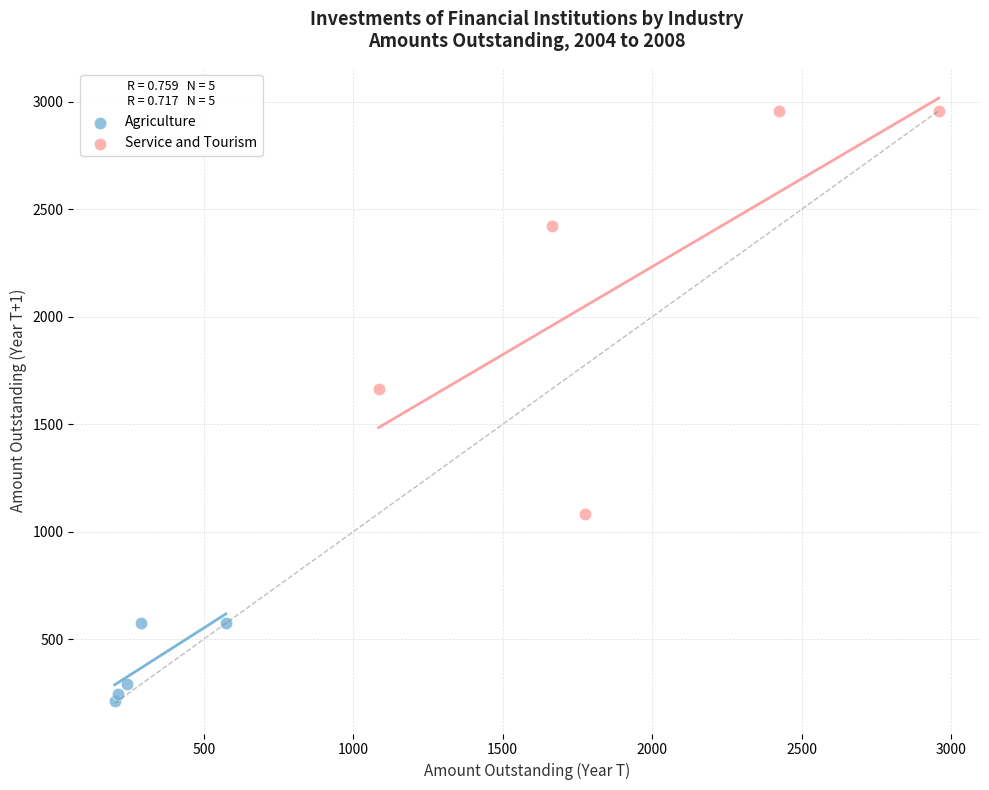

Which series has the largest Y range (max minus min)?

Service and Tourism